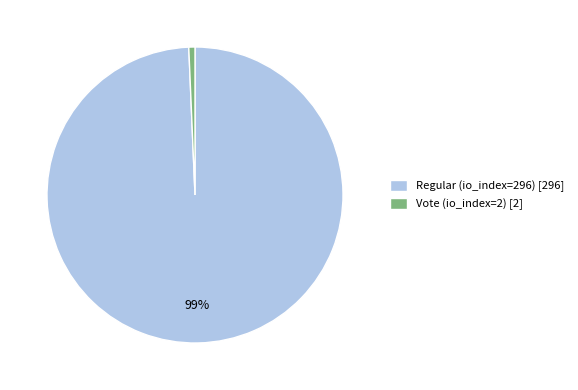

To the nearest percent, what is the combined percentage of Vote (io_index=2) and Regular (io_index=296)?

100%